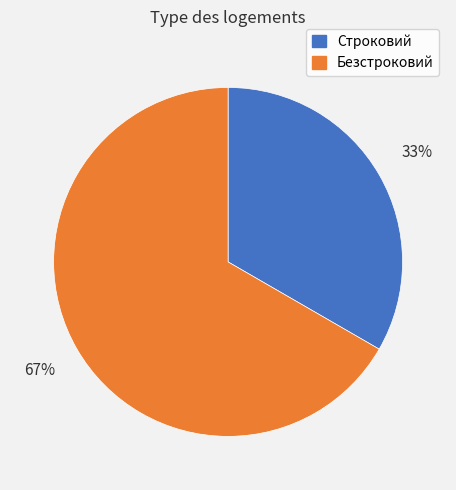

Is the sum of Строковий and Безстроковий greater than half?

Yes